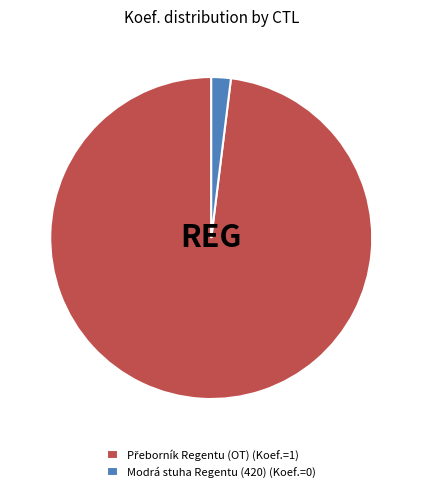

Does any single category account for the majority?

Yes